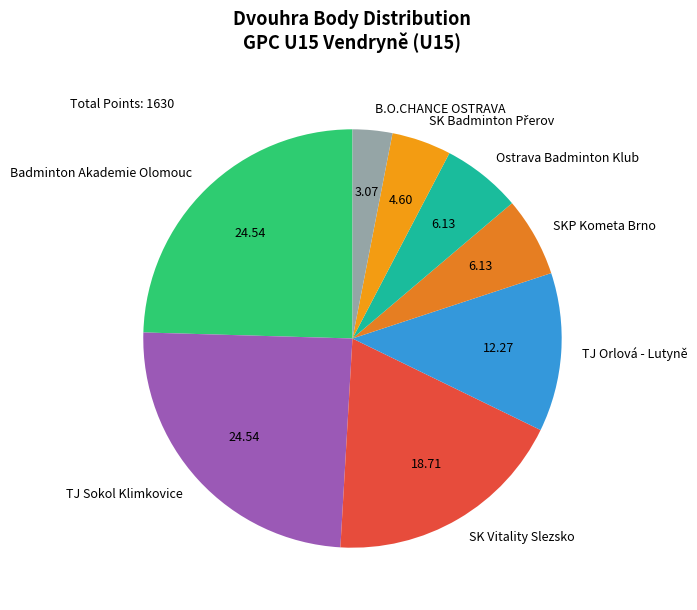

Approximately how many times larger is the value at Ostrava Badminton Klub compared to B.O.CHANCE OSTRAVA?

2.0